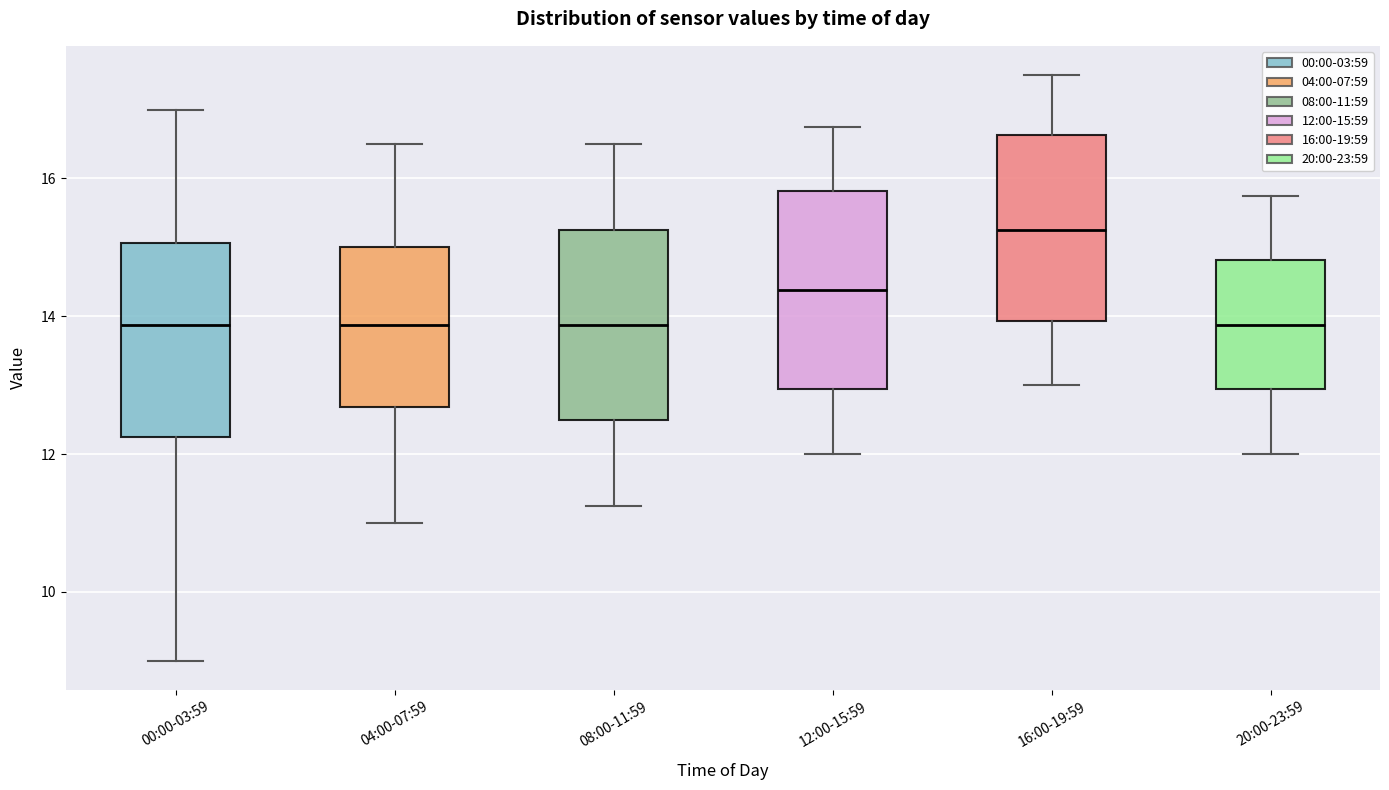

Reading left to right, transcribe this box plot: for each box, give where its median line is, the range the box spans, and where its two whiskers end, as read against the y-axis. The values are not printed on the chart, so give them approximately, as read against the axis.

00:00-03:59: median 13.8, box 12.2 to 15.0, whiskers 9.0 to 17.0
04:00-07:59: median 13.8, box 12.6 to 15.0, whiskers 11.0 to 16.6
08:00-11:59: median 13.8, box 12.6 to 15.2, whiskers 11.2 to 16.6
12:00-15:59: median 14.4, box 13.0 to 15.8, whiskers 12.0 to 16.8
16:00-19:59: median 15.2, box 14.0 to 16.6, whiskers 13.0 to 17.6
20:00-23:59: median 13.8, box 13.0 to 14.8, whiskers 12.0 to 15.8